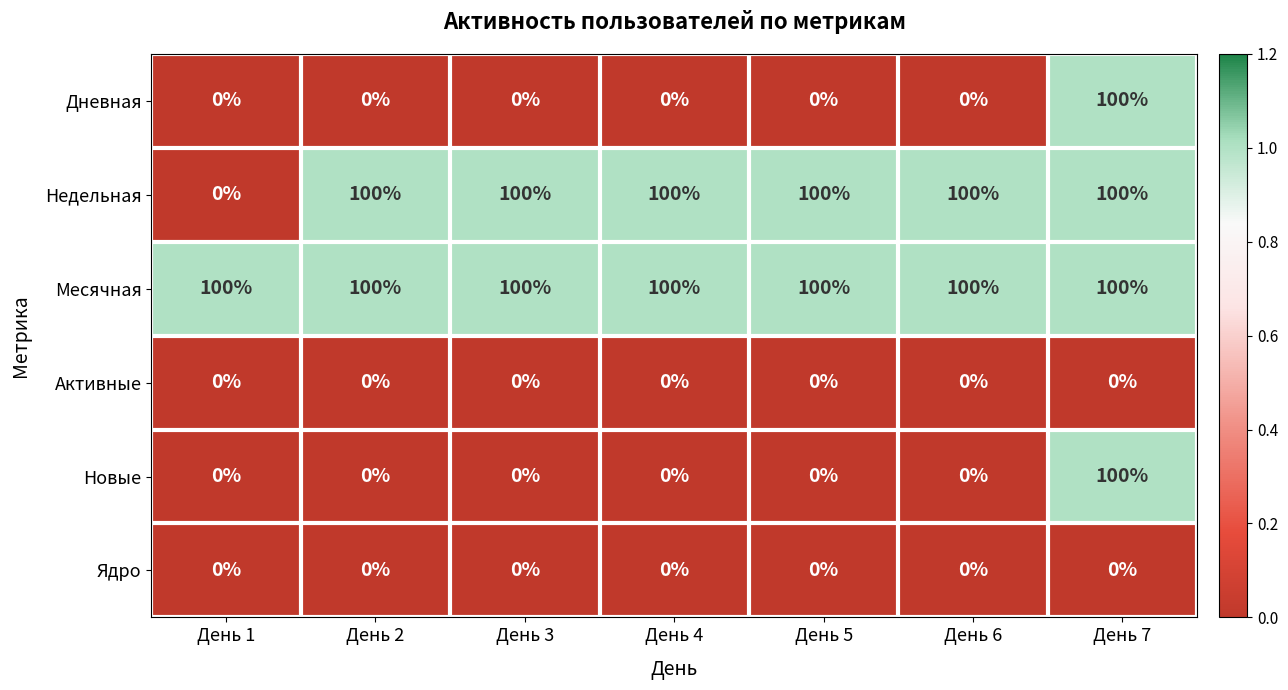

What is the sum of the Месячная values at День 2 and День 3?

200